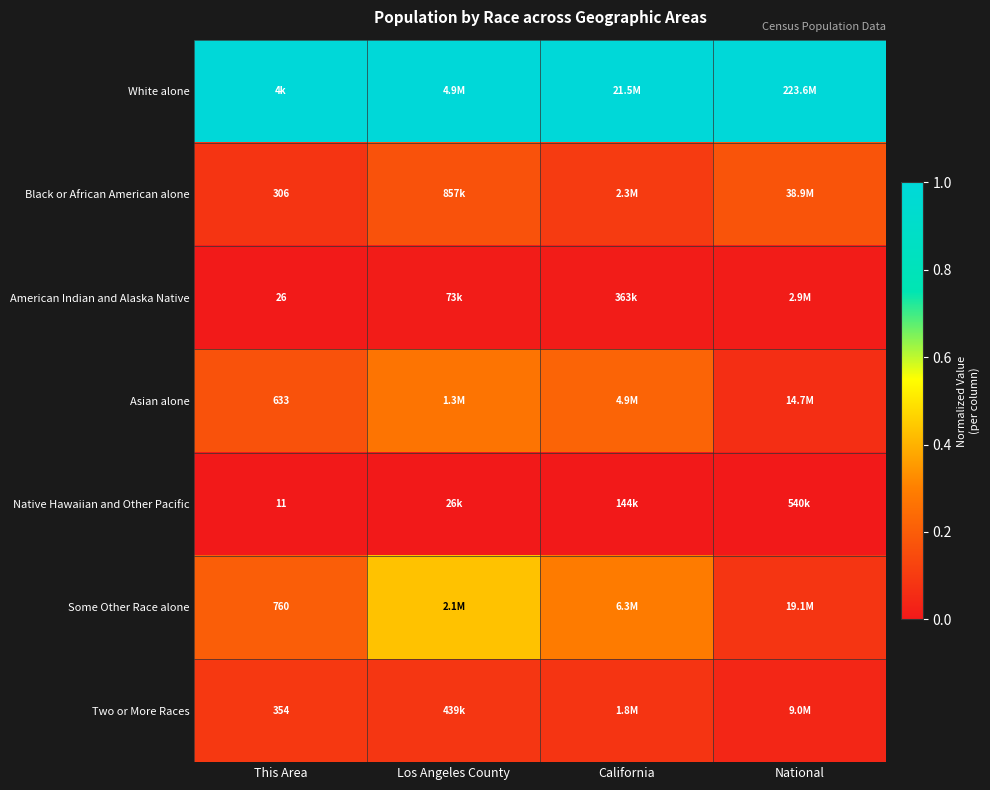

Rank the series at Los Angeles County from highest to lowest value.

White alone, Some Other Race alone, Asian alone, Black or African American alone, Two or More Races, American Indian and Alaska Native, Native Hawaiian and Other Pacific